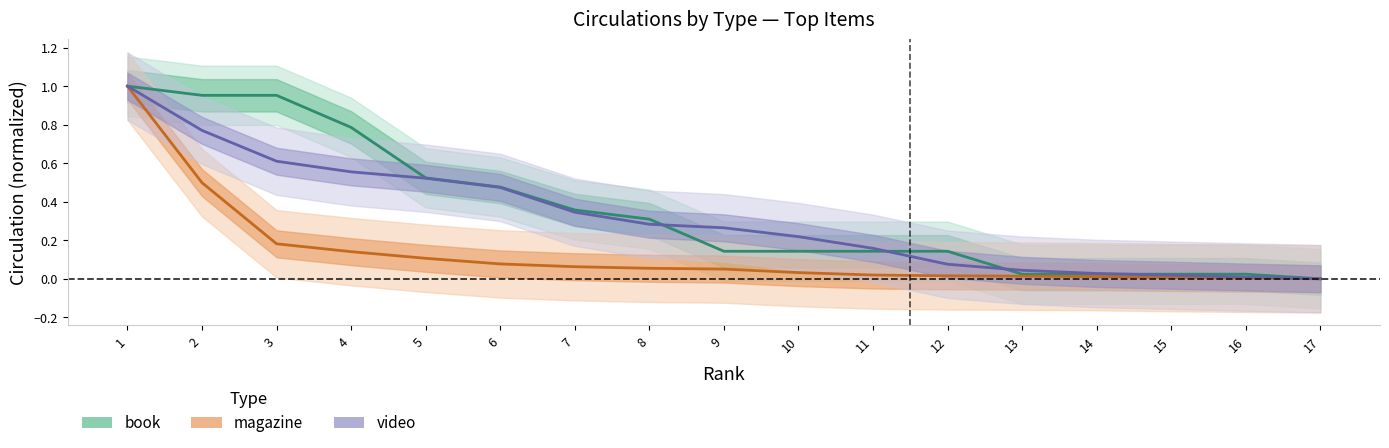

Is it true that video equals 0.0 at 15?

False